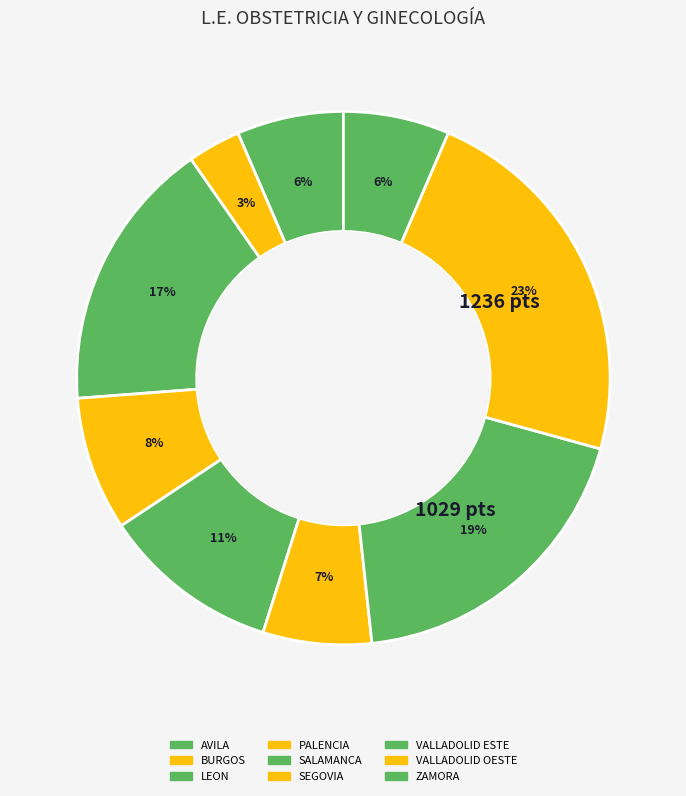

Does BURGOS account for over 50% of the chart?

No